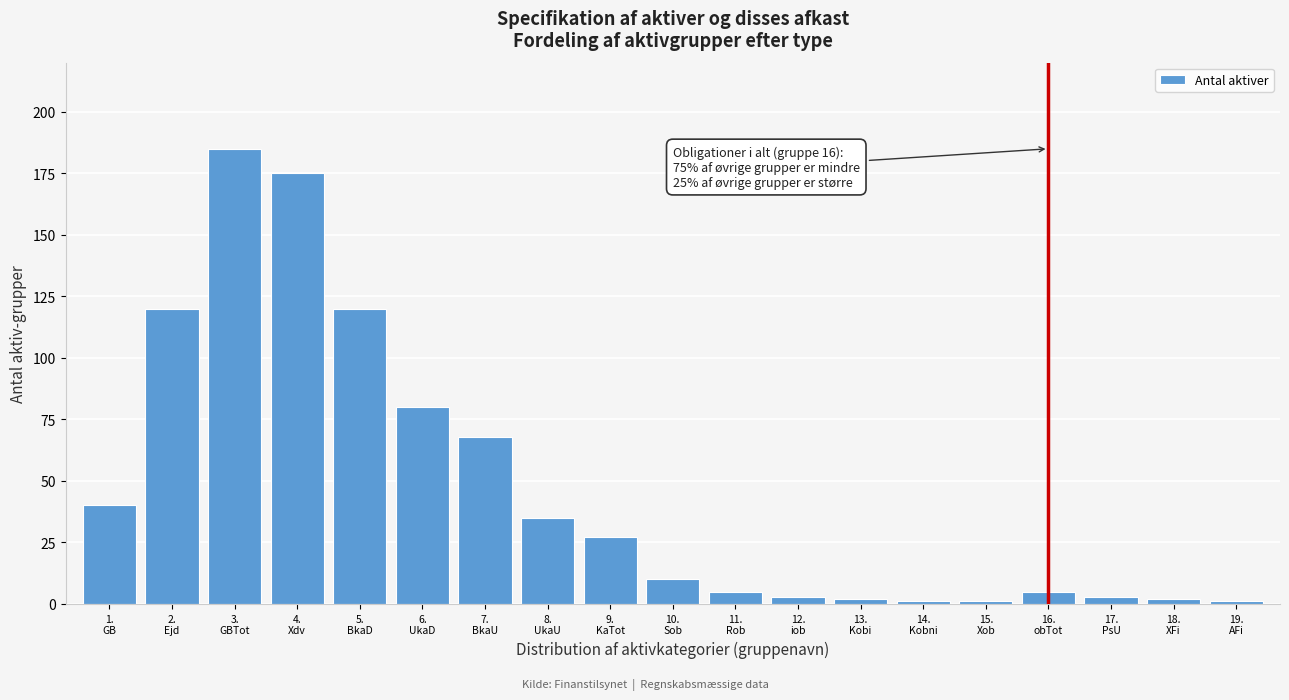

Reading right to left, list all the values displayed in this chart.

1	2	3	5	1	1	2	3	5	10	27	35	68	80	120	175	185	120	40